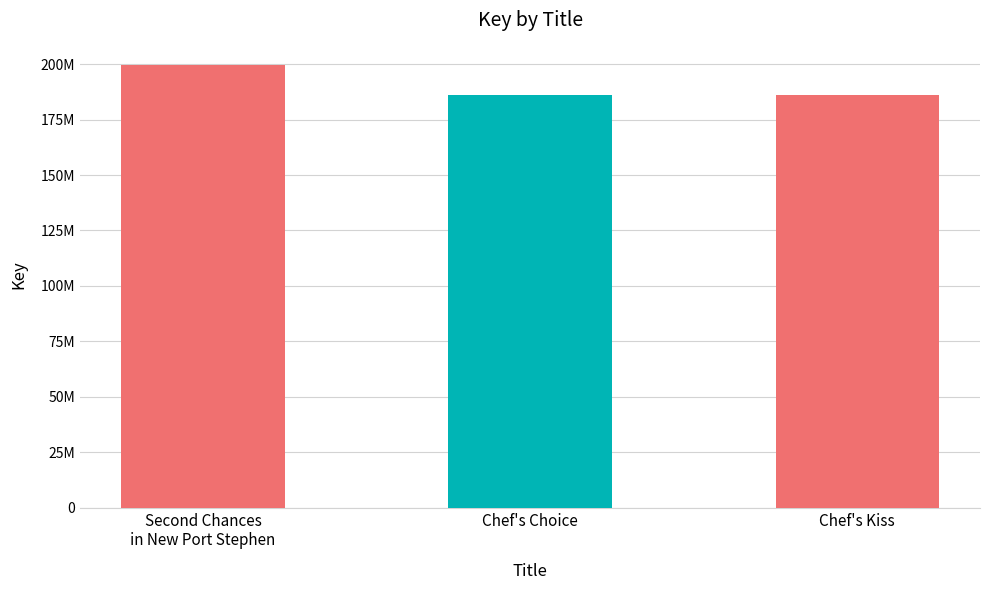

What position from the left is Second Chances
in New Port Stephen?

1